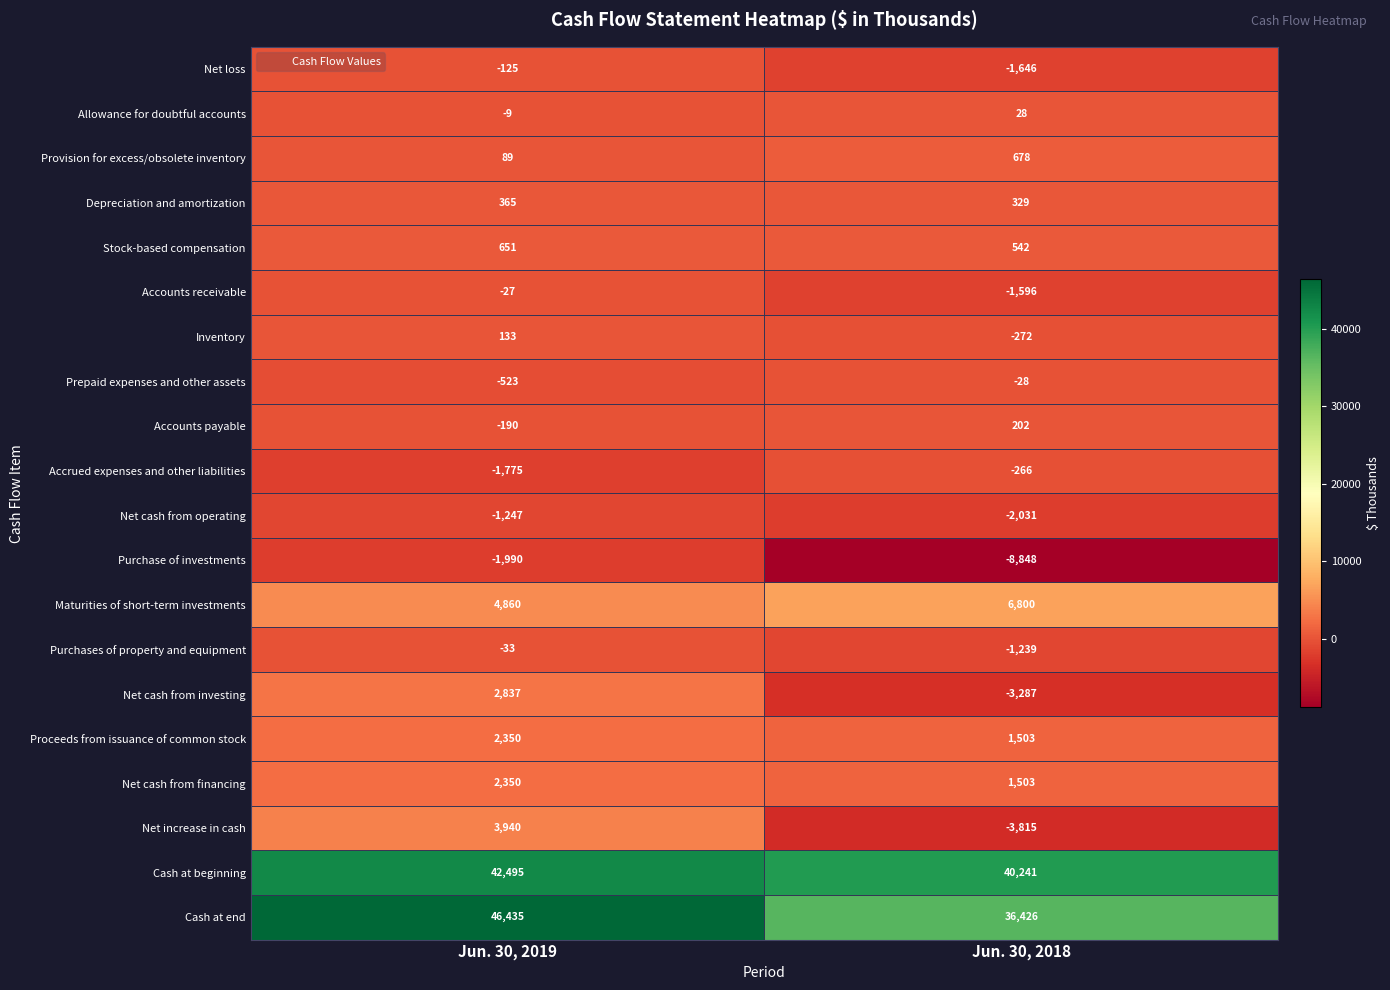

How many series are shown in this chart?

20